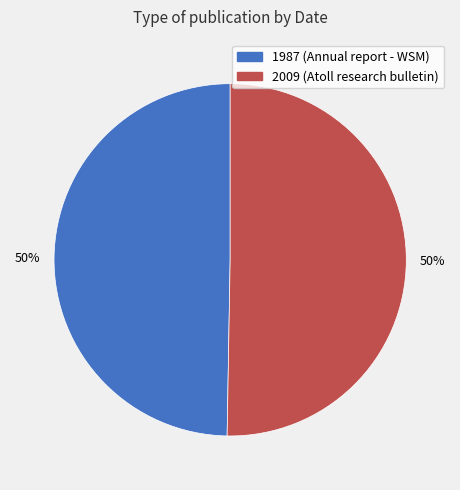

How many segments does this pie chart have?

2